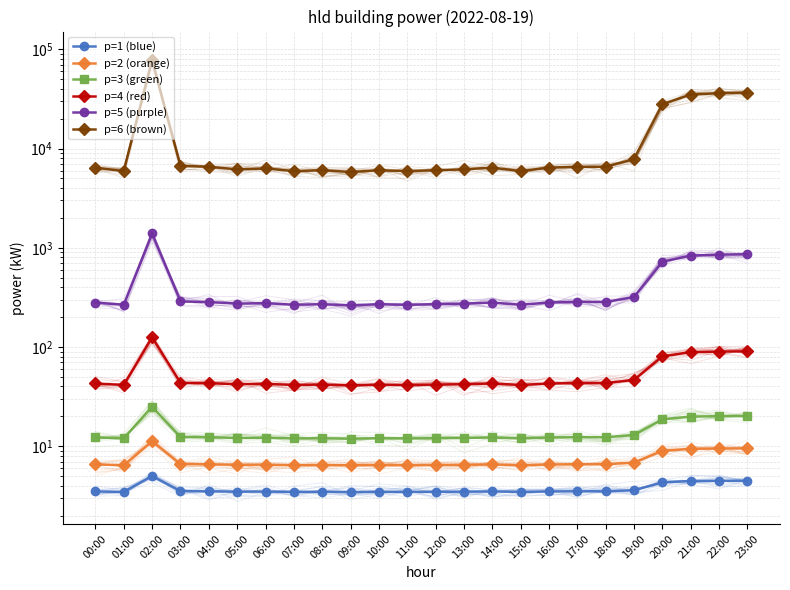

Reading left to right, transcribe all the data shown in this chart.

p=1 (blue): 00:00=3.5	01:00=3.5	02:00=5.0	03:00=3.5	04:00=3.5	05:00=3.5	06:00=3.5	07:00=3.5	08:00=3.5	09:00=3.5	10:00=3.5	11:00=3.5	12:00=3.5	13:00=3.5	14:00=3.5	15:00=3.5	16:00=3.5	17:00=3.5	18:00=3.5	19:00=3.6	20:00=4.3	21:00=4.5	22:00=4.5	23:00=4.5
p=2 (orange): 00:00=6.5	01:00=6.4	02:00=11.2	03:00=6.6	04:00=6.6	05:00=6.5	06:00=6.5	07:00=6.4	08:00=6.5	09:00=6.4	10:00=6.5	11:00=6.4	12:00=6.5	13:00=6.5	14:00=6.5	15:00=6.4	16:00=6.5	17:00=6.6	18:00=6.6	19:00=6.8	20:00=9.0	21:00=9.4	22:00=9.5	23:00=9.5
p=3 (green): 00:00=12.2	01:00=12.0	02:00=25.0	03:00=12.4	04:00=12.3	05:00=12.1	06:00=12.2	07:00=12.0	08:00=12.0	09:00=11.9	10:00=12.0	11:00=12.0	12:00=12.0	13:00=12.1	14:00=12.2	15:00=12.0	16:00=12.2	17:00=12.3	18:00=12.3	19:00=13.0	20:00=18.7	21:00=19.9	22:00=20.1	23:00=20.2
p=4 (red): 00:00=42.9	01:00=41.4	02:00=125.0	03:00=43.6	04:00=43.2	05:00=42.1	06:00=42.5	07:00=41.4	08:00=41.8	09:00=41.1	10:00=41.8	11:00=41.4	12:00=41.8	13:00=42.1	14:00=42.9	15:00=41.4	16:00=42.9	17:00=43.2	18:00=43.2	19:00=46.7	20:00=80.6	21:00=88.7	22:00=89.9	23:00=90.5
p=5 (purple): 00:00=280.7	01:00=266.6	02:00=1397.5	03:00=288.0	04:00=284.4	05:00=273.6	06:00=277.1	07:00=266.6	08:00=270.1	09:00=263.1	10:00=270.1	11:00=266.6	12:00=270.1	13:00=273.6	14:00=280.7	15:00=266.6	16:00=280.7	17:00=284.4	18:00=284.4	19:00=318.7	20:00=723.9	21:00=835.6	22:00=852.6	23:00=861.2
p=6 (brown): 00:00=6433.9	01:00=5936.5	02:00=78125.0	03:00=6695.7	04:00=6563.7	05:00=6180.9	06:00=6306.3	07:00=5936.5	08:00=6057.7	09:00=5817.5	10:00=6057.7	11:00=5936.5	12:00=6057.7	13:00=6180.9	14:00=6433.9	15:00=5936.5	16:00=6433.9	17:00=6563.7	18:00=6563.7	19:00=7836.4	20:00=28079.3	21:00=35103.0	22:00=36219.8	23:00=36789.5